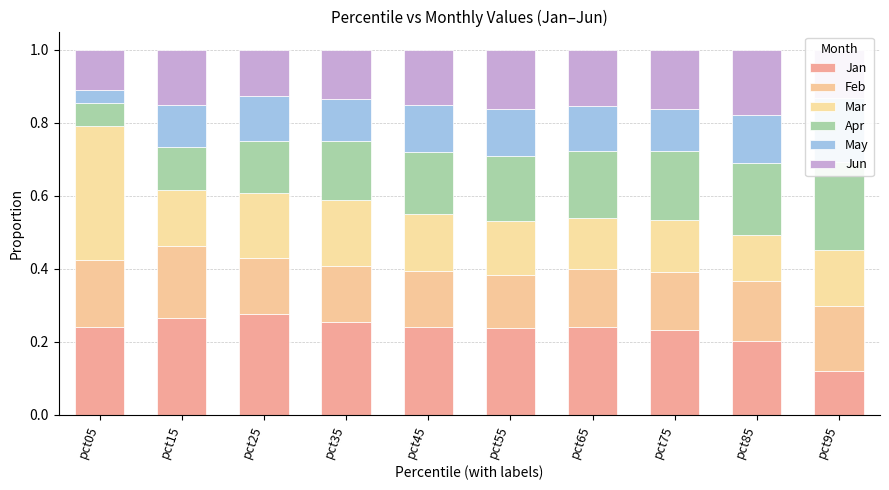

At which category is the sum across all series the highest?

pct05